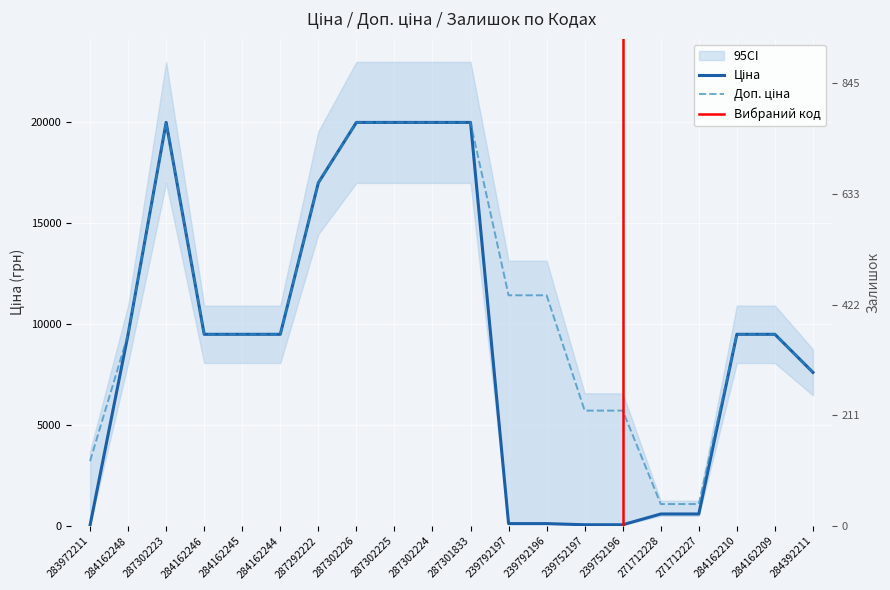

What is the maximum value for Залишок?

845.0